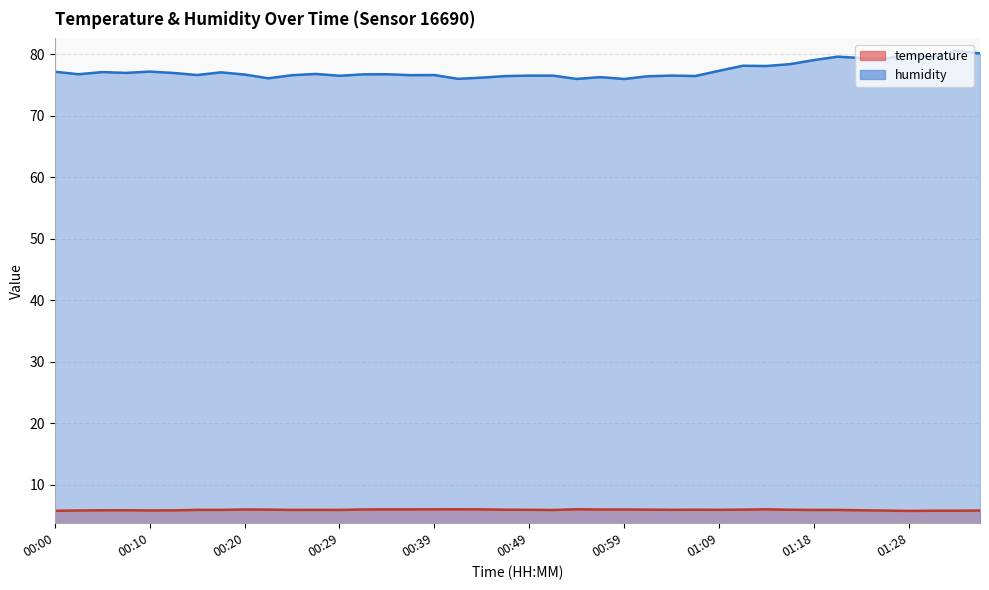

True or false: temperature and humidity intersect in this chart.

False